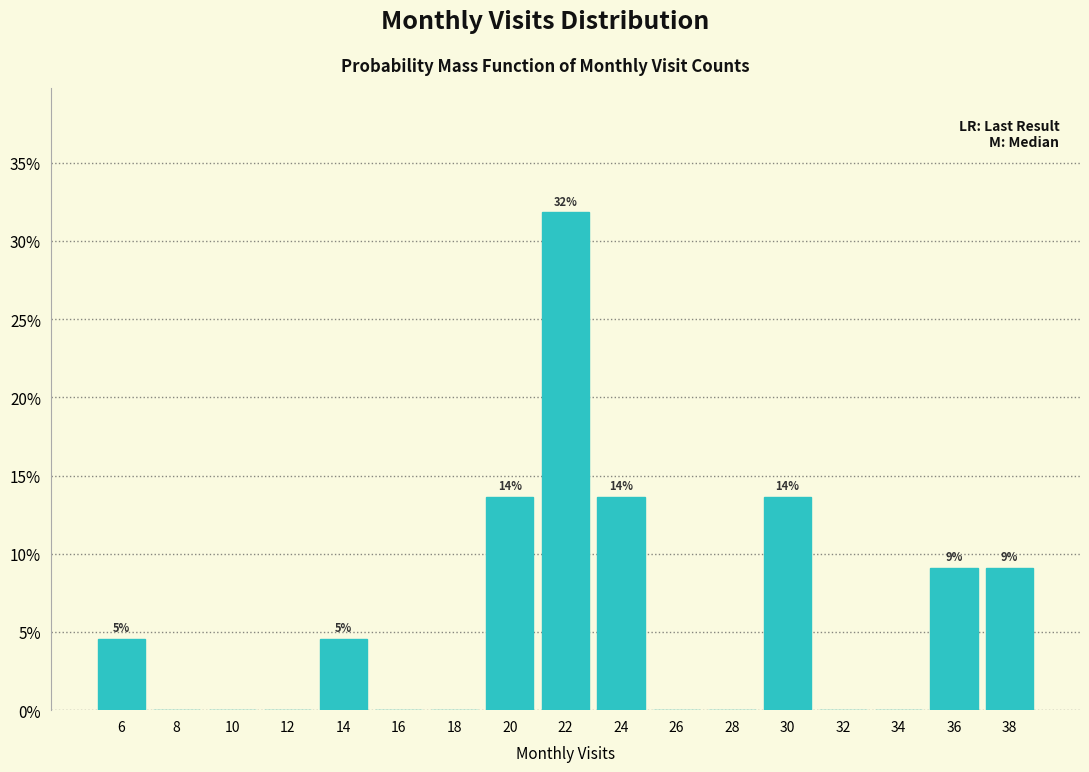

Over which range of the x-axis is the bar tallest?

21 to 23